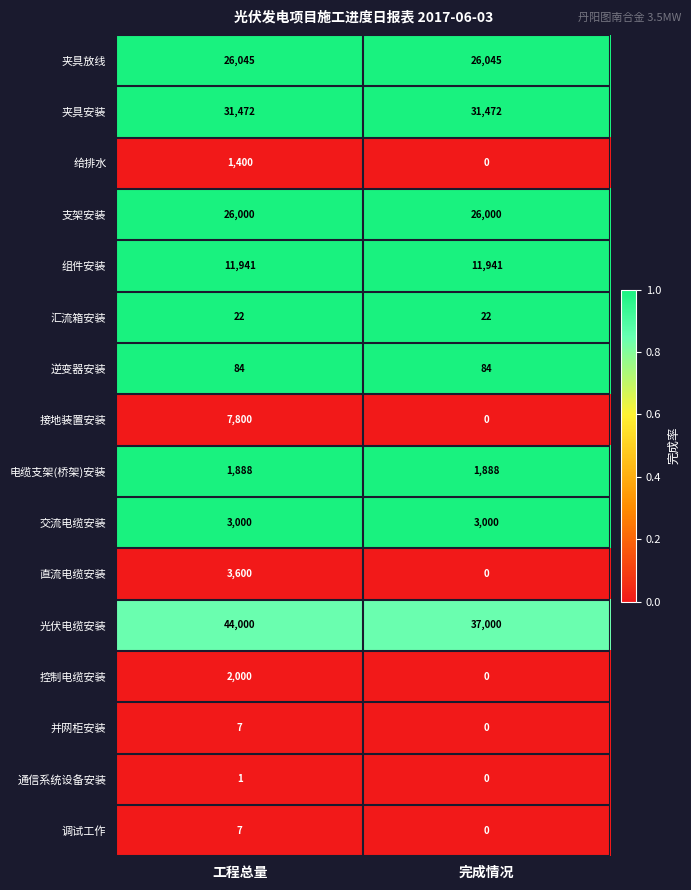

How many distinct data groups are displayed?

16